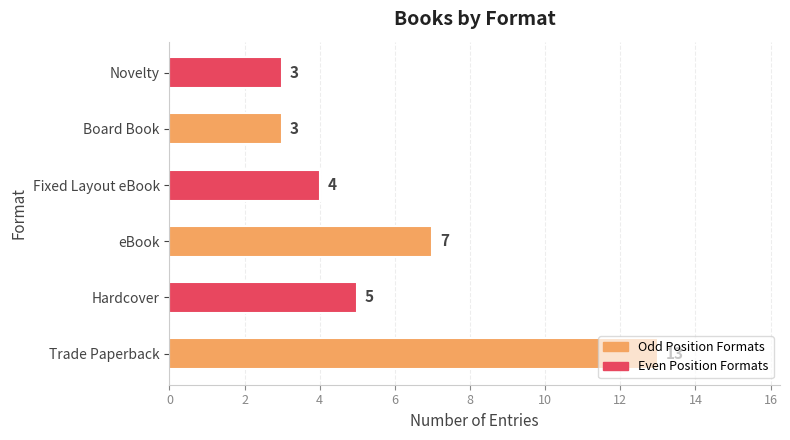

At which label is the value closest to 8?

eBook